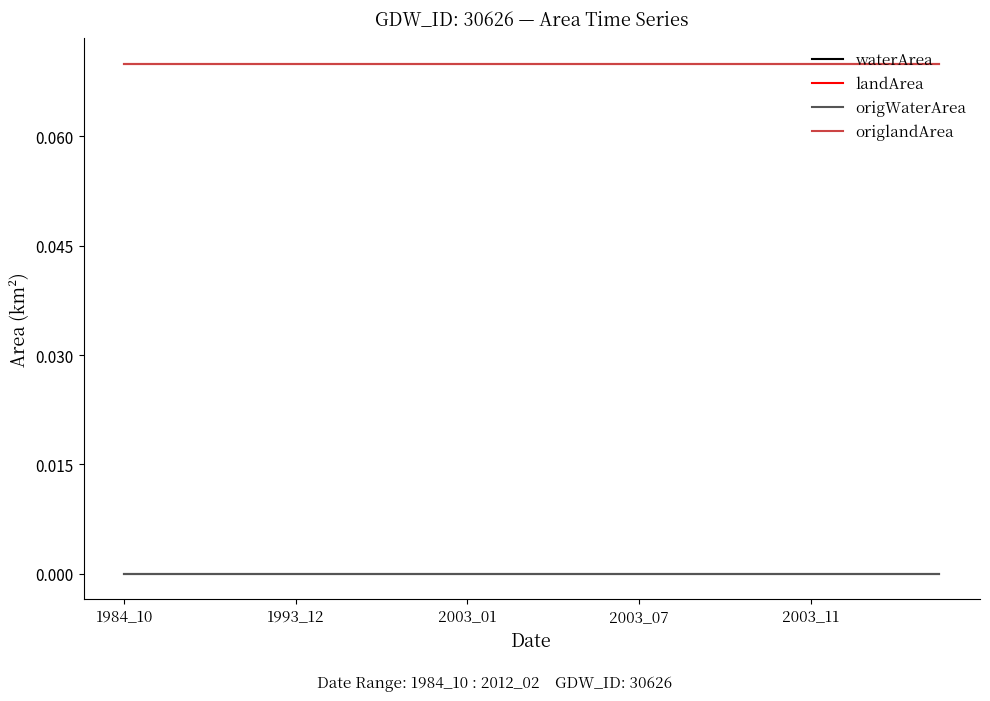

What are all the series names shown in the legend?

waterArea, landArea, origWaterArea, origlandArea